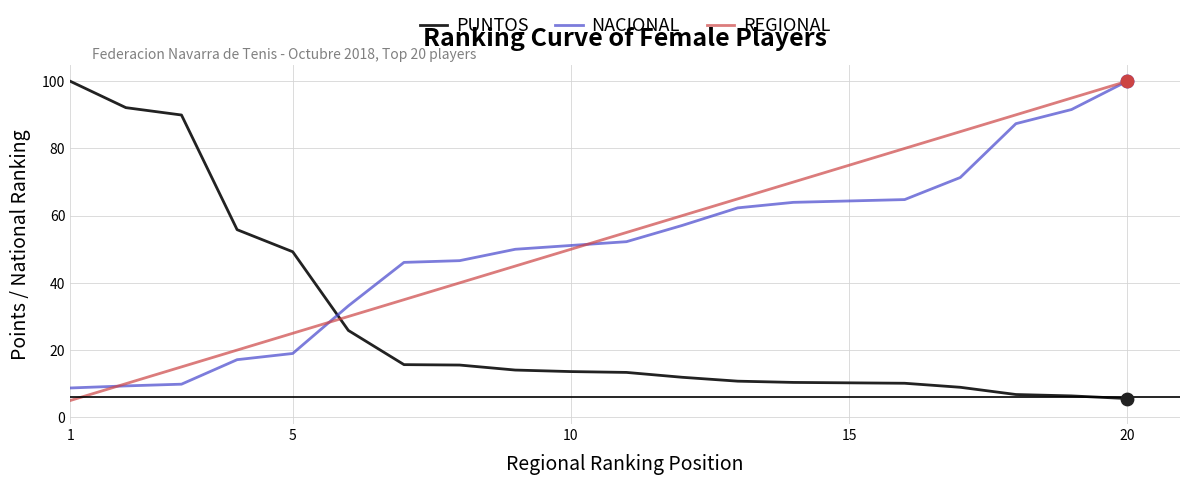

How many intersections are there between PUNTOS and REGIONAL?

1